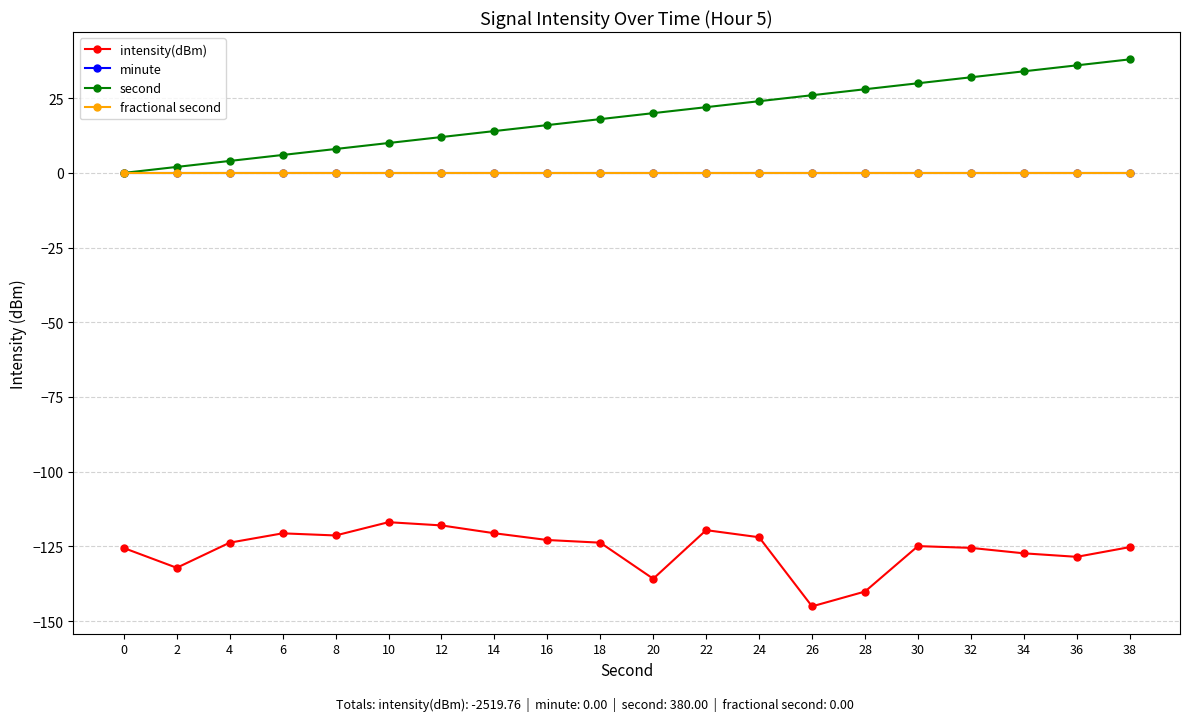

Does the chart have visible grid lines?

Yes